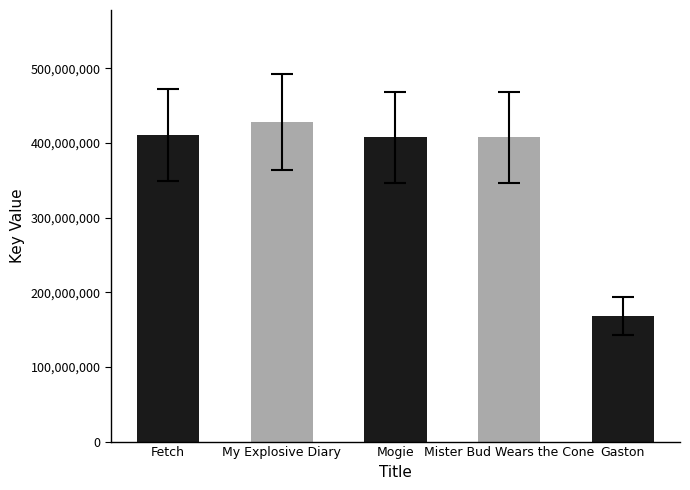

Which has a higher value, My Explosive Diary or Mister Bud Wears the Cone?

My Explosive Diary